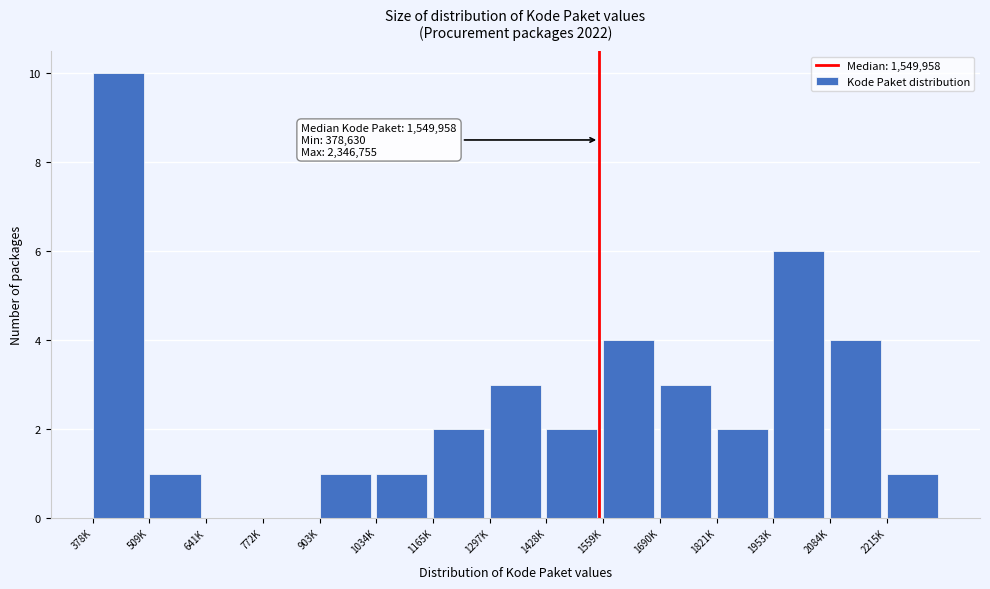

Reading left to right, extract all data points from this chart.

378K=10	509K=1	641K=0	772K=0	903K=1	1034K=1	1165K=2	1297K=3	1428K=2	1559K=4	1690K=3	1821K=2	1953K=6	2084K=4	2215K=1